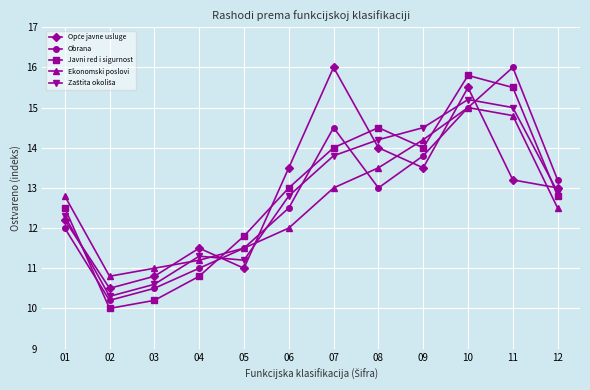

List the labels in order of Obrana value, largest first.

11, 10, 07, 09, 12, 08, 06, 01, 05, 04, 03, 02